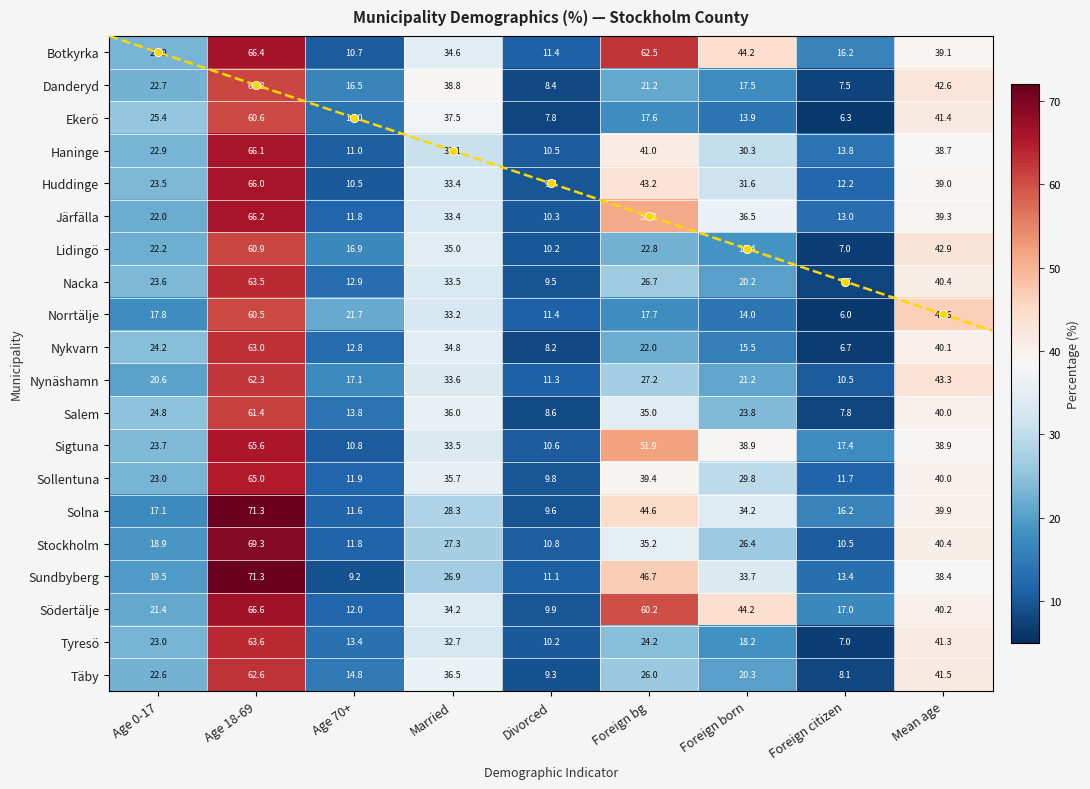

Rank the series by their maximum value, from lowest to highest.

Norrtälje, Ekerö, Danderyd, Lidingö, Salem, Nynäshamn, Täby, Nykvarn, Nacka, Tyresö, Sollentuna, Sigtuna, Huddinge, Haninge, Järfälla, Botkyrka, Södertälje, Stockholm, Solna, Sundbyberg